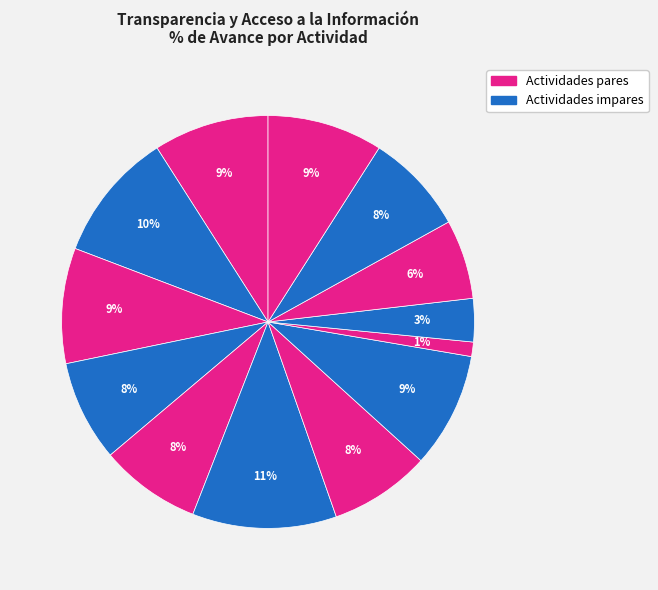

How many segments does this pie chart have?

13